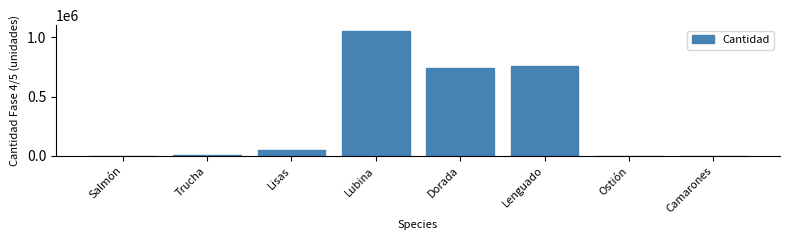

What is the change in value from Lubina to Lenguado?

-293004